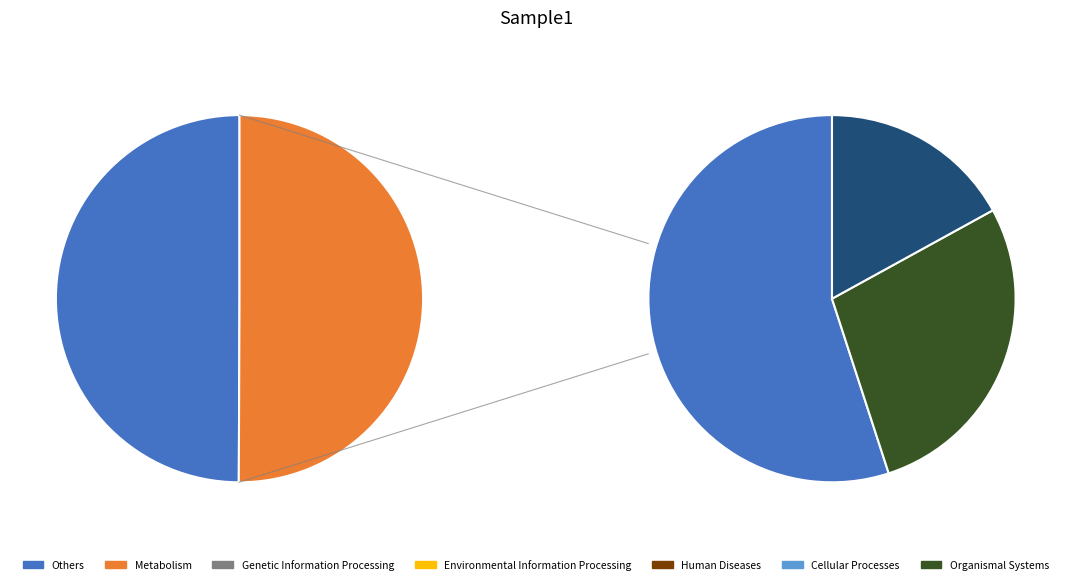

How many slices are in this pie chart?

2